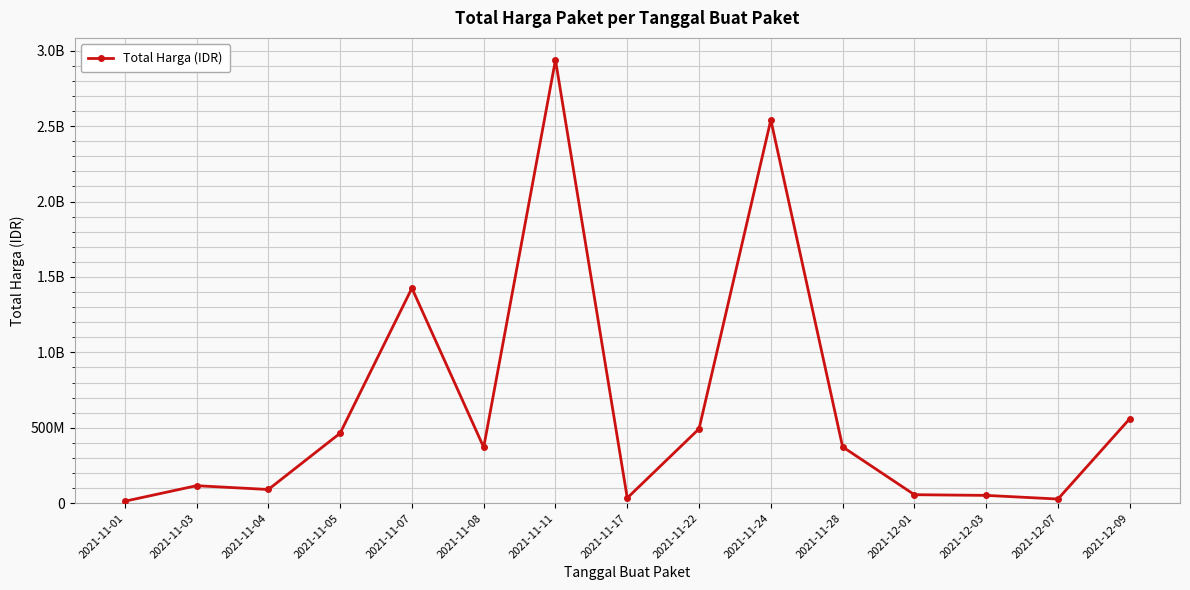

Rank the categories by value from highest to lowest.

2021-11-11, 2021-11-24, 2021-11-07, 2021-12-09, 2021-11-22, 2021-11-05, 2021-11-28, 2021-11-08, 2021-11-03, 2021-11-04, 2021-12-01, 2021-12-03, 2021-11-17, 2021-12-07, 2021-11-01